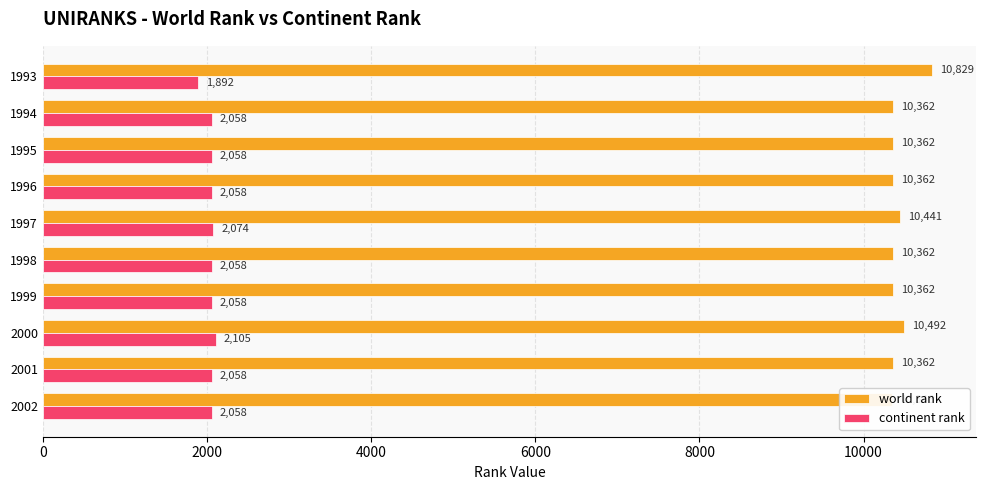

Reading left to right, transcribe all the data shown in this chart.

world rank: 10829	10362	10362	10362	10441	10362	10362	10492	10362	10346
continent rank: 1892	2058	2058	2058	2074	2058	2058	2105	2058	2058